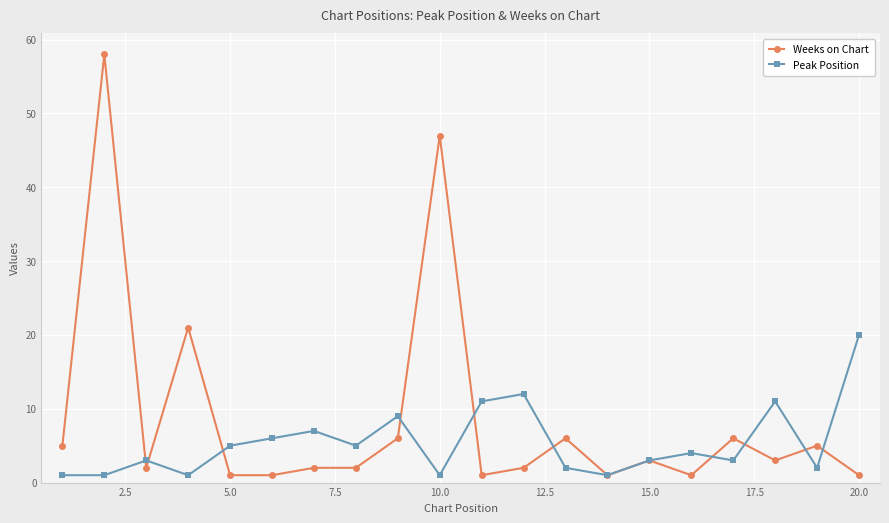

What is the average value of the Peak Position series?

5